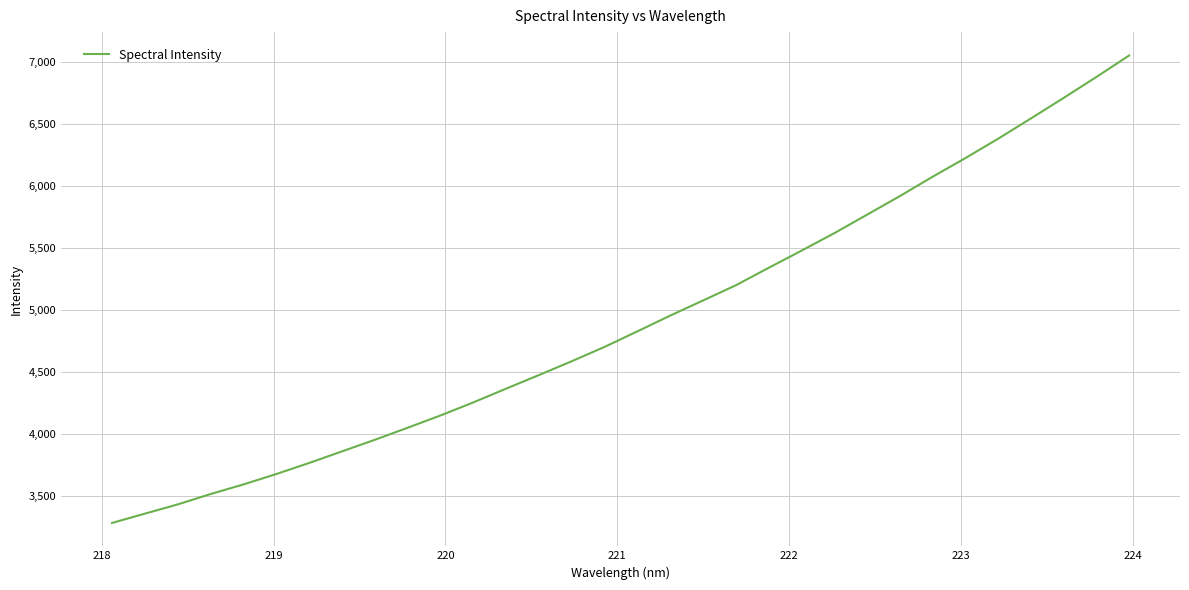

What is the difference between the second highest and minimum values?

3599.6